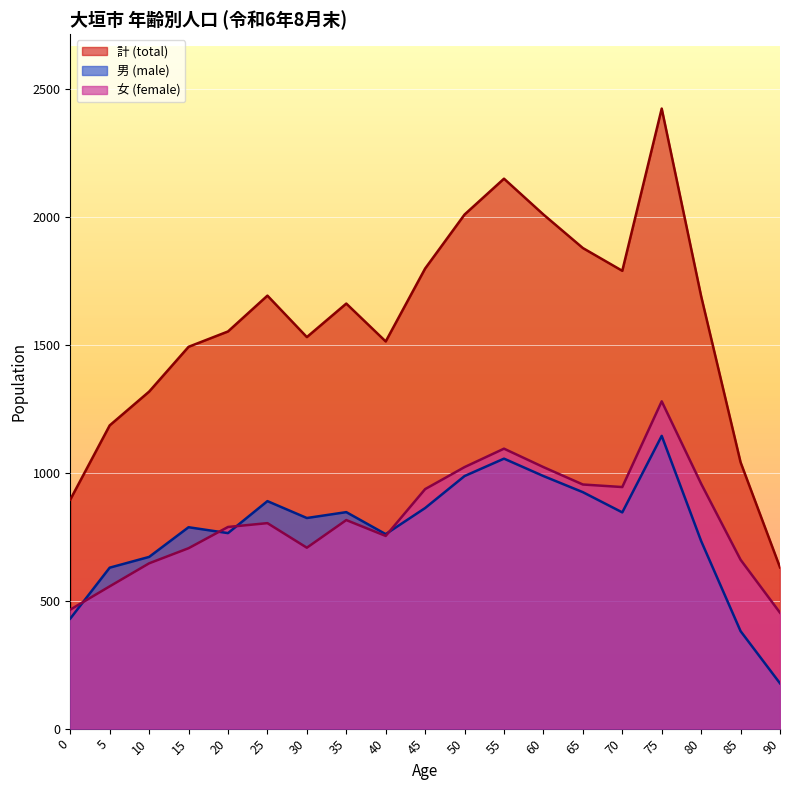

Is it true that 男 (male) equals 1055 at 55?

True